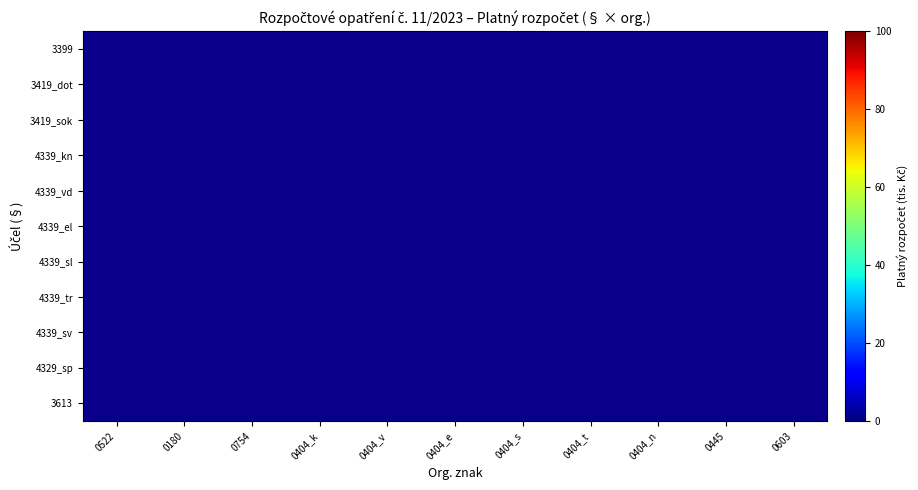

List the labels in order of 4339_kn value, smallest first.

0522, 0180, 0754, 0404_k, 0404_v, 0404_e, 0404_s, 0404_t, 0404_n, 0445, 0603